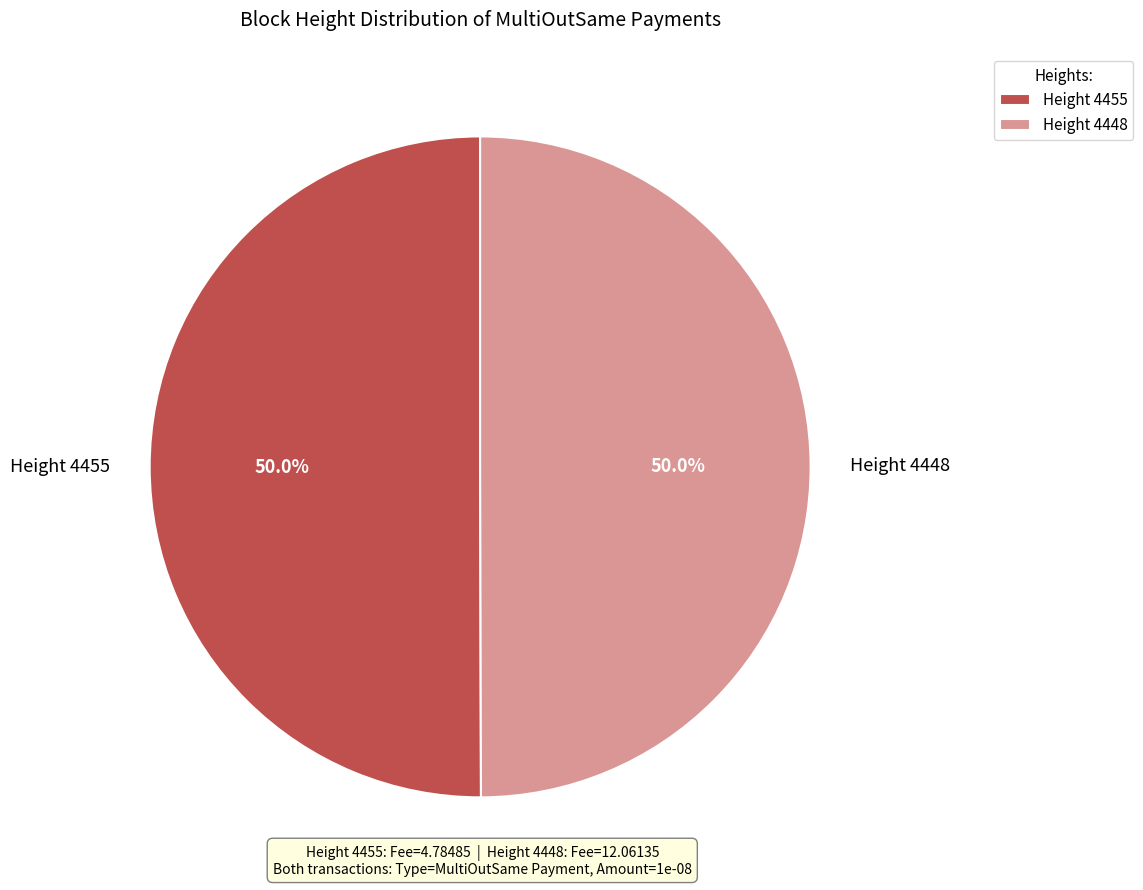

To the nearest percent, what is the average slice percentage?

50%